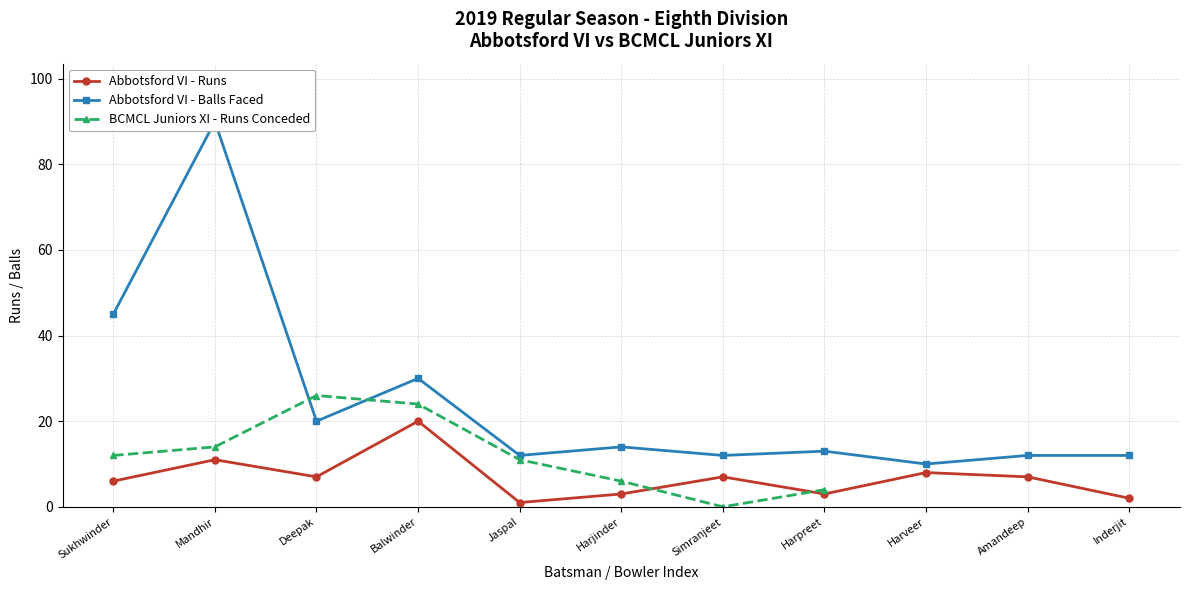

What is the spread (max minus min) of values at Sukhwinder?

39